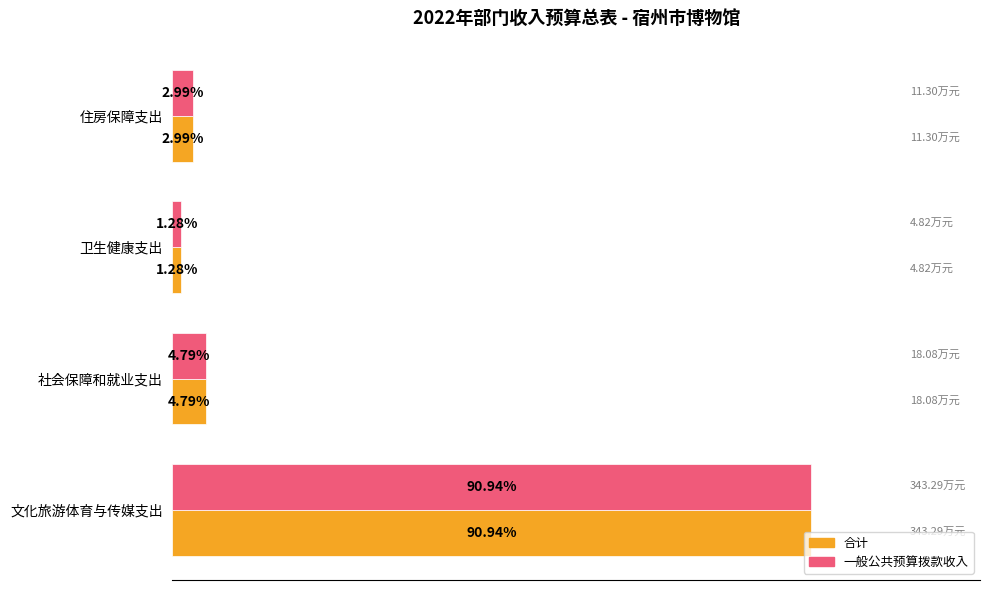

Is the value of 一般公共预算拨款收入 at 卫生健康支出 greater than the value of 合计 at 社会保障和就业支出?

No